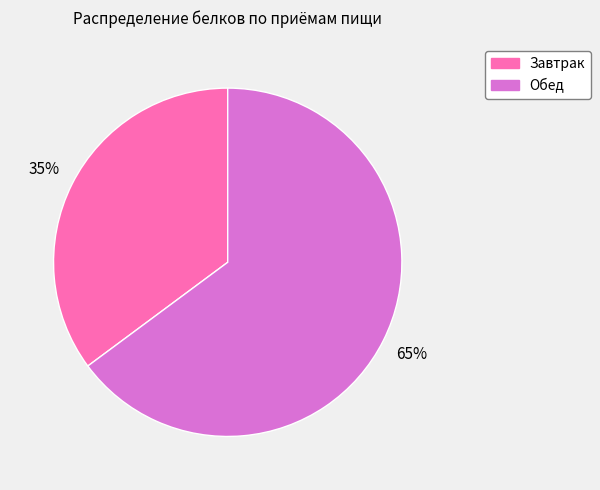

To the nearest percent, what is the average slice percentage?

50%